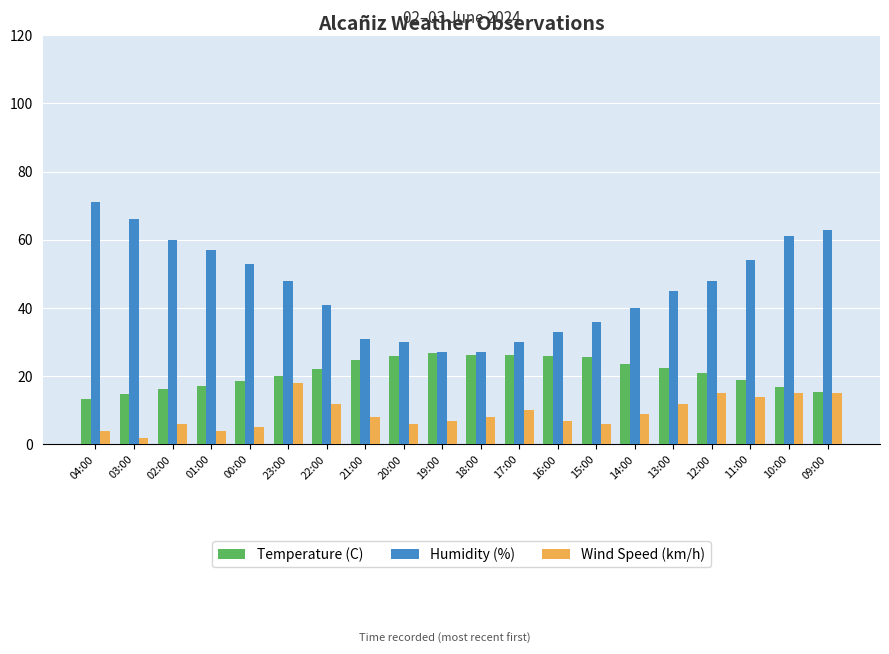

Count the number of categories in the chart.

20